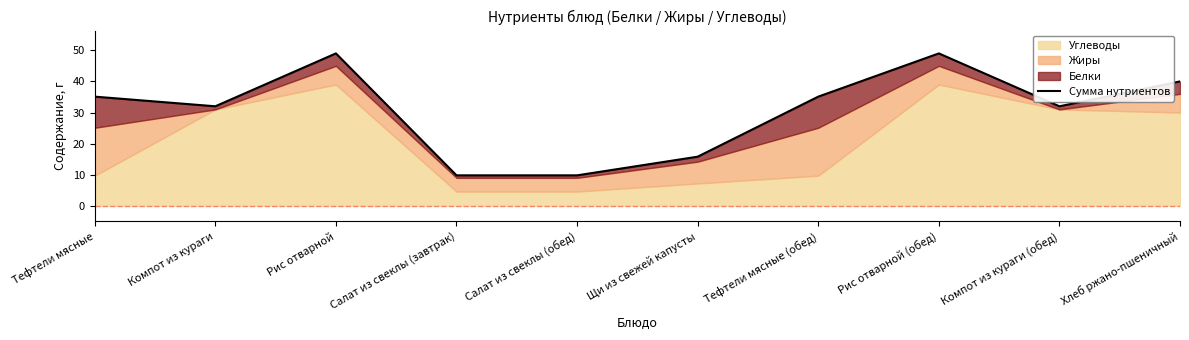

At which category does the data reach its first local valley?

Компот из кураги